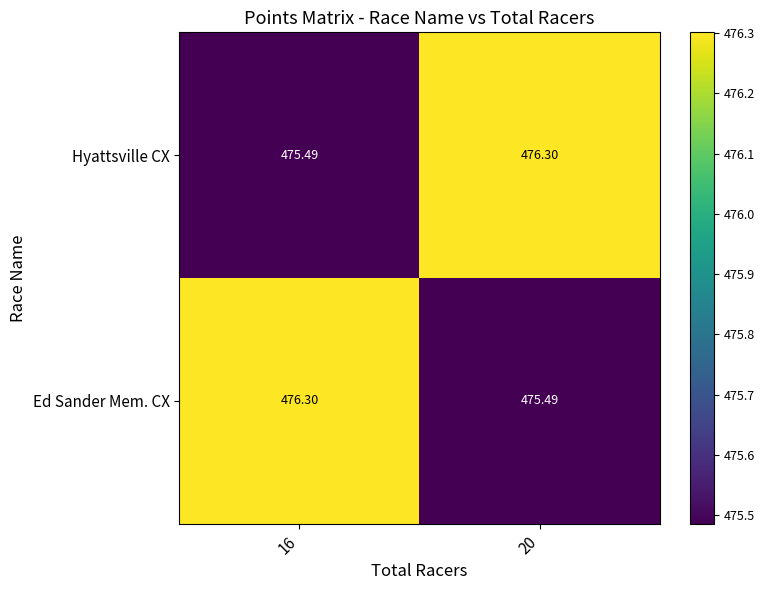

How many distinct data groups are displayed?

2